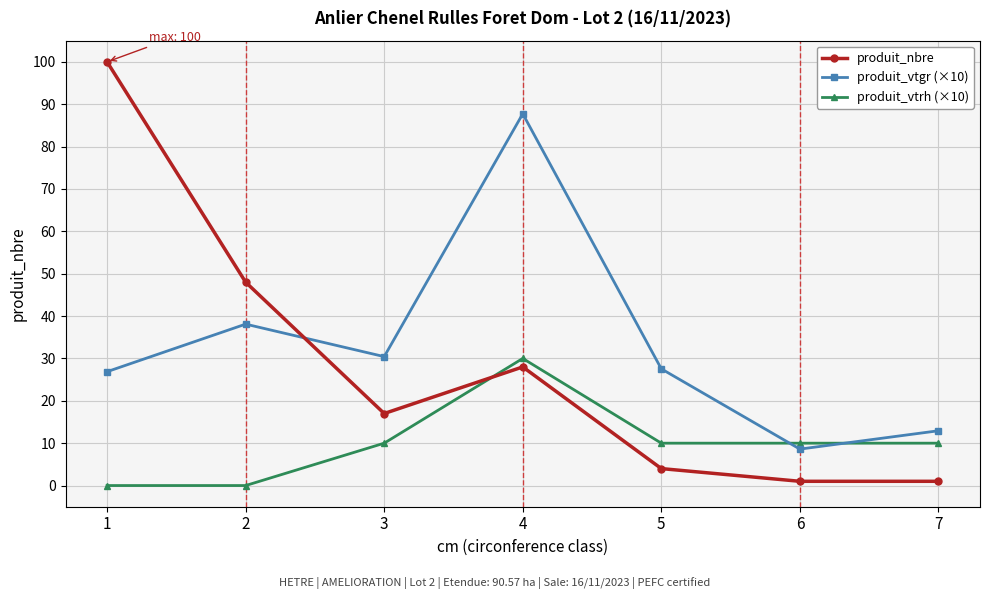

Count the number of data series in this chart.

3